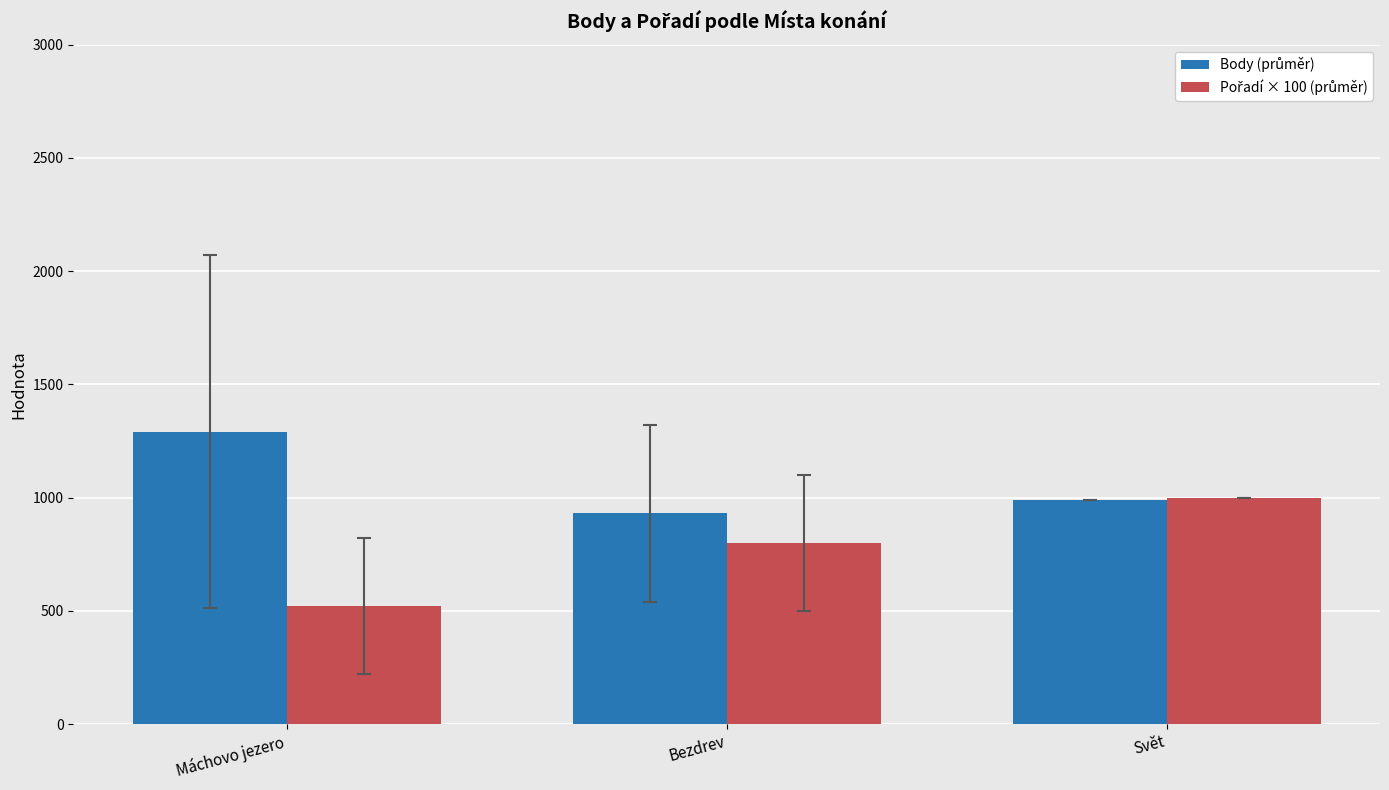

What is the spread (max minus min) of values at Bezdrev?

130.0